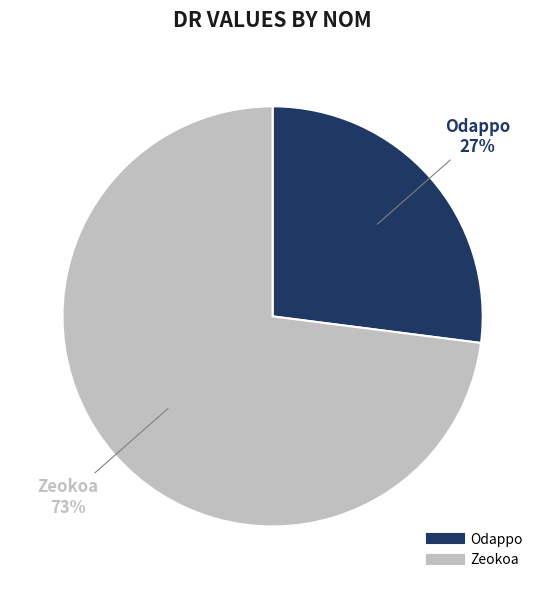

The Odappo slice represents 27% of the pie. True or false?

True